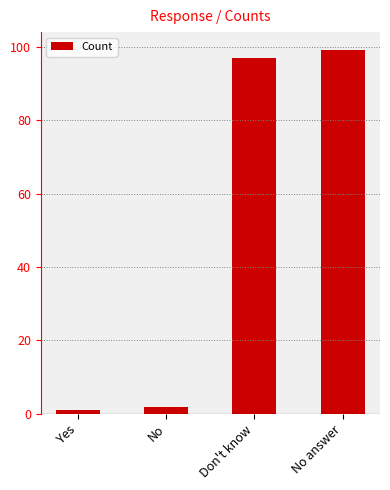

Reading left to right, list all the values displayed in this chart.

1	2	97	99